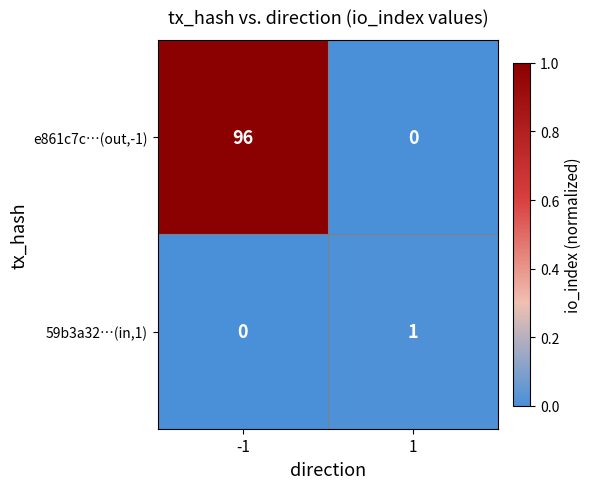

Reading left to right, list all the values displayed in this chart.

e861c7c…(out,-1): 96	0
59b3a32…(in,1): 0	1